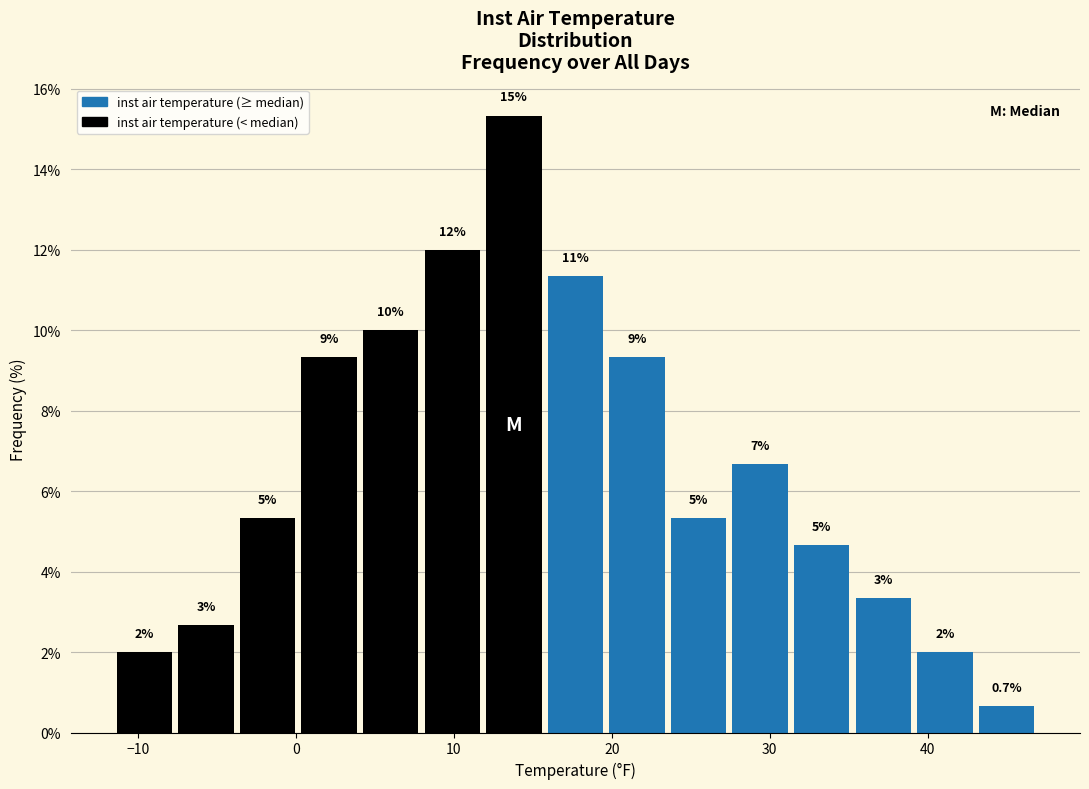

Read against the x-axis, roughly where is the centre of the tallest bar?

14